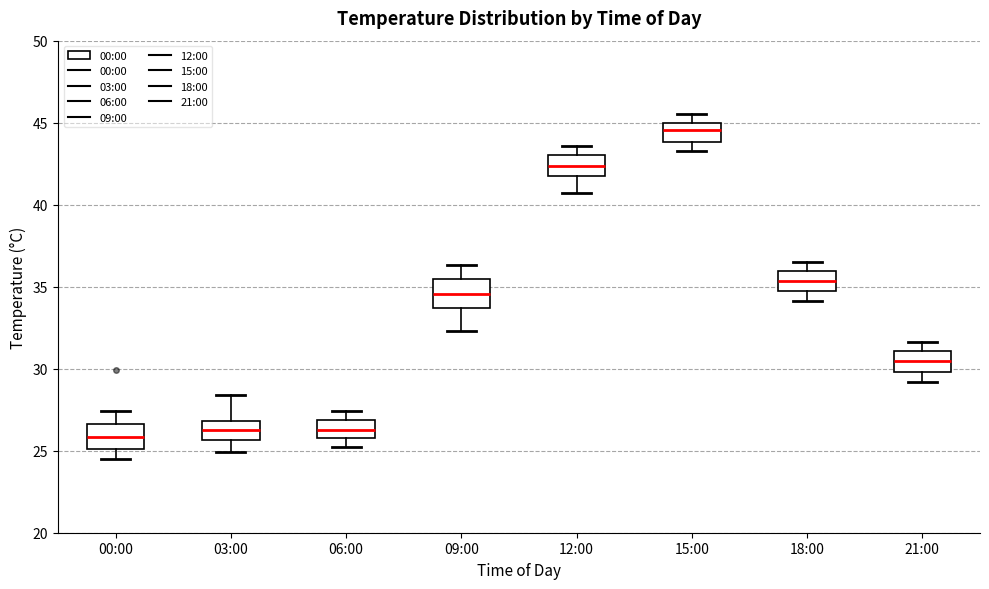

Reading left to right, transcribe this box plot: for each box, give where its median line is, the range the box spans, and where its two whiskers end, as read against the y-axis. The values are not printed on the chart, so give them approximately, as read against the axis.

00:00: median 26.0, box 25.0 to 26.5, whiskers 24.5 to 27.5
03:00: median 26.5, box 25.5 to 27.0, whiskers 25.0 to 28.5
06:00: median 26.5, box 26.0 to 27.0, whiskers 25.0 to 27.5
09:00: median 34.5, box 33.5 to 35.5, whiskers 32.5 to 36.5
12:00: median 42.5, box 41.5 to 43.0, whiskers 40.5 to 43.5
15:00: median 44.5, box 44.0 to 45.0, whiskers 43.5 to 45.5
18:00: median 35.5, box 34.5 to 36.0, whiskers 34.0 to 36.5
21:00: median 30.5, box 30.0 to 31.0, whiskers 29.0 to 31.5